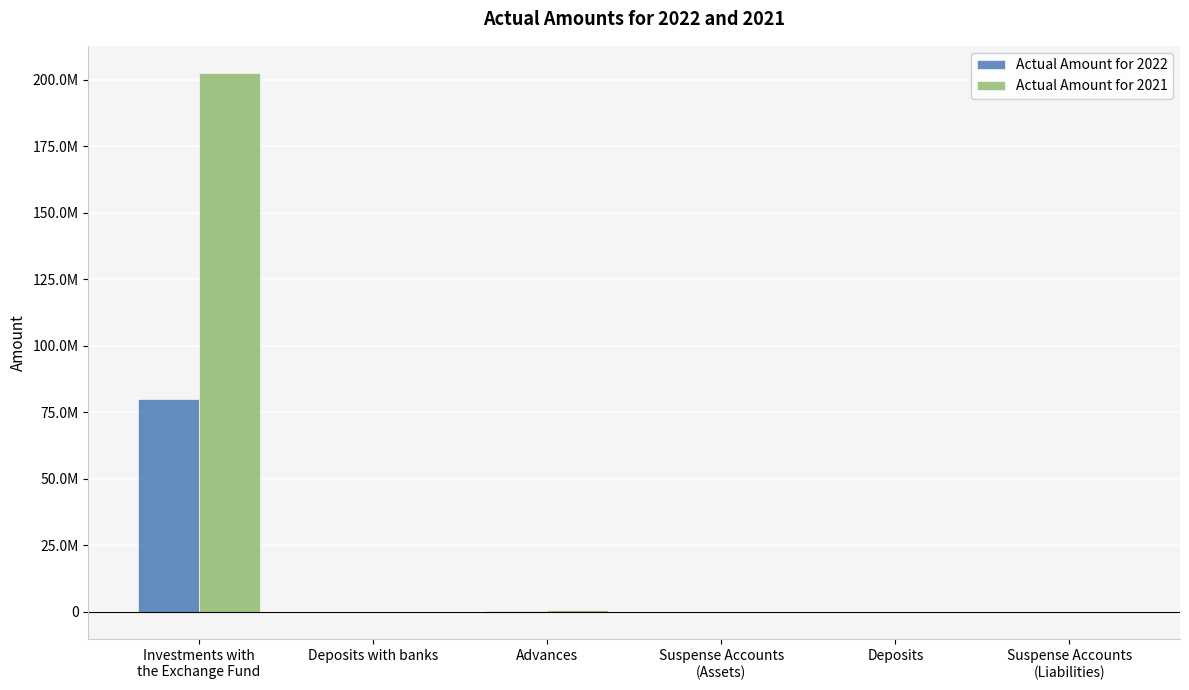

What are all the series names shown in the legend?

Actual Amount for 2022, Actual Amount for 2021